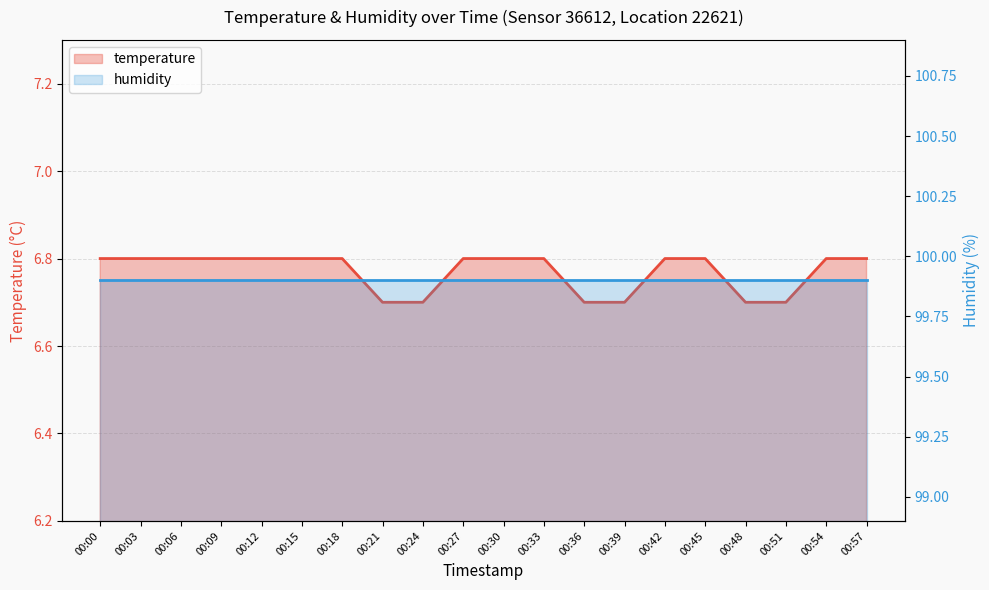

Which series has the widest spread of values?

temperature